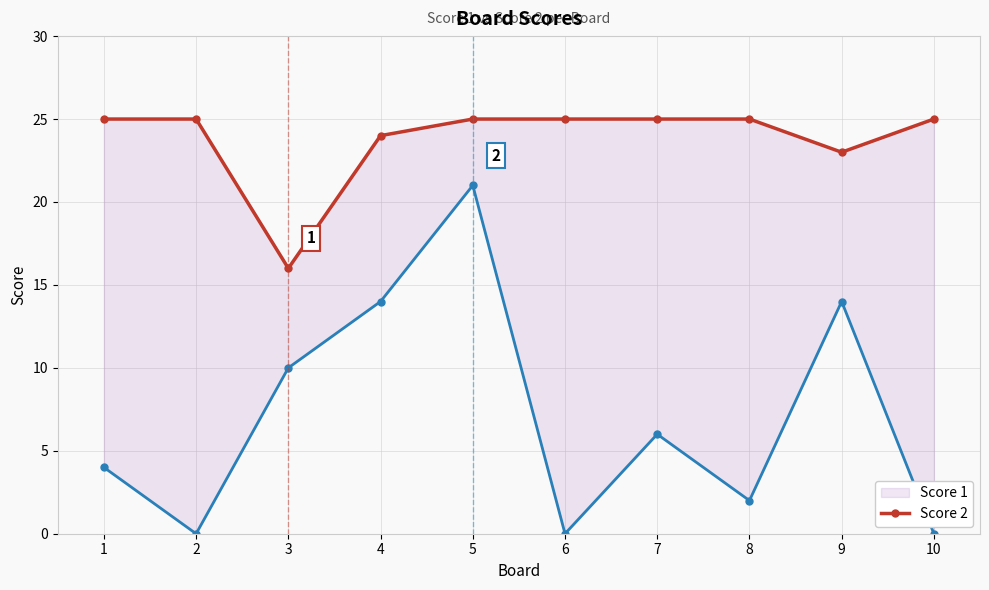

The Score 2 series shows 3 at 8. True or false?

False